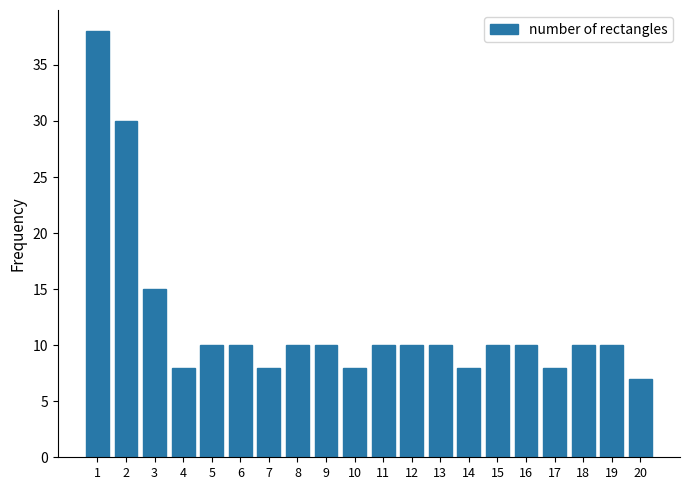

Reading left to right, what are all the values shown in this chart?

38	30	15	8	10	10	8	10	10	8	10	10	10	8	10	10	8	10	10	7